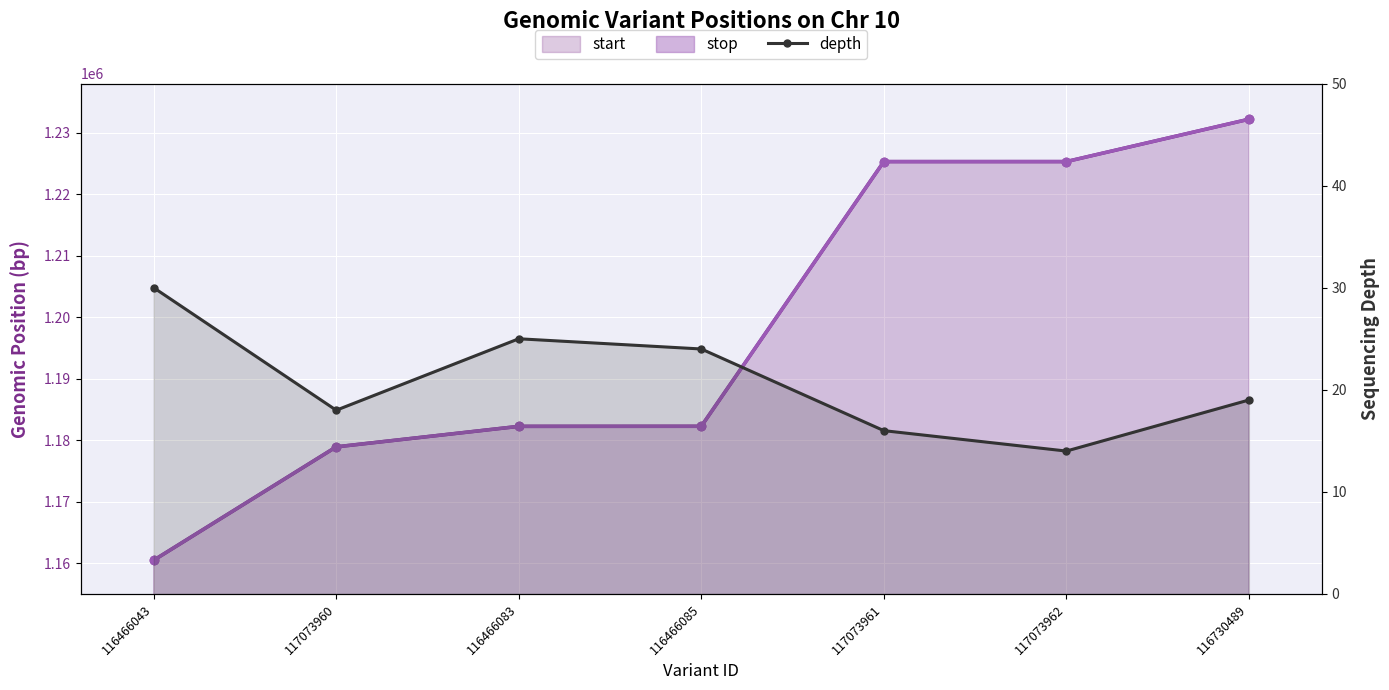

At which label is depth closest to 22?

116466085